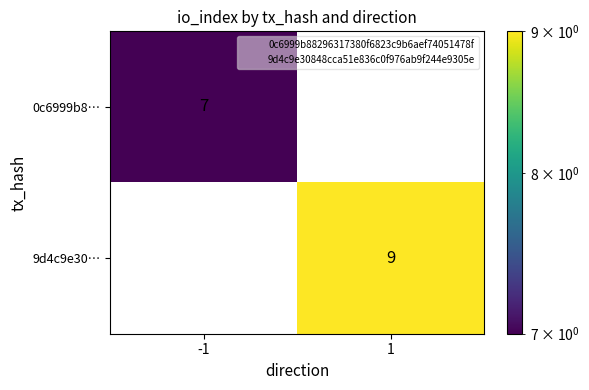

Which series has the widest spread of values?

9d4c9e30…